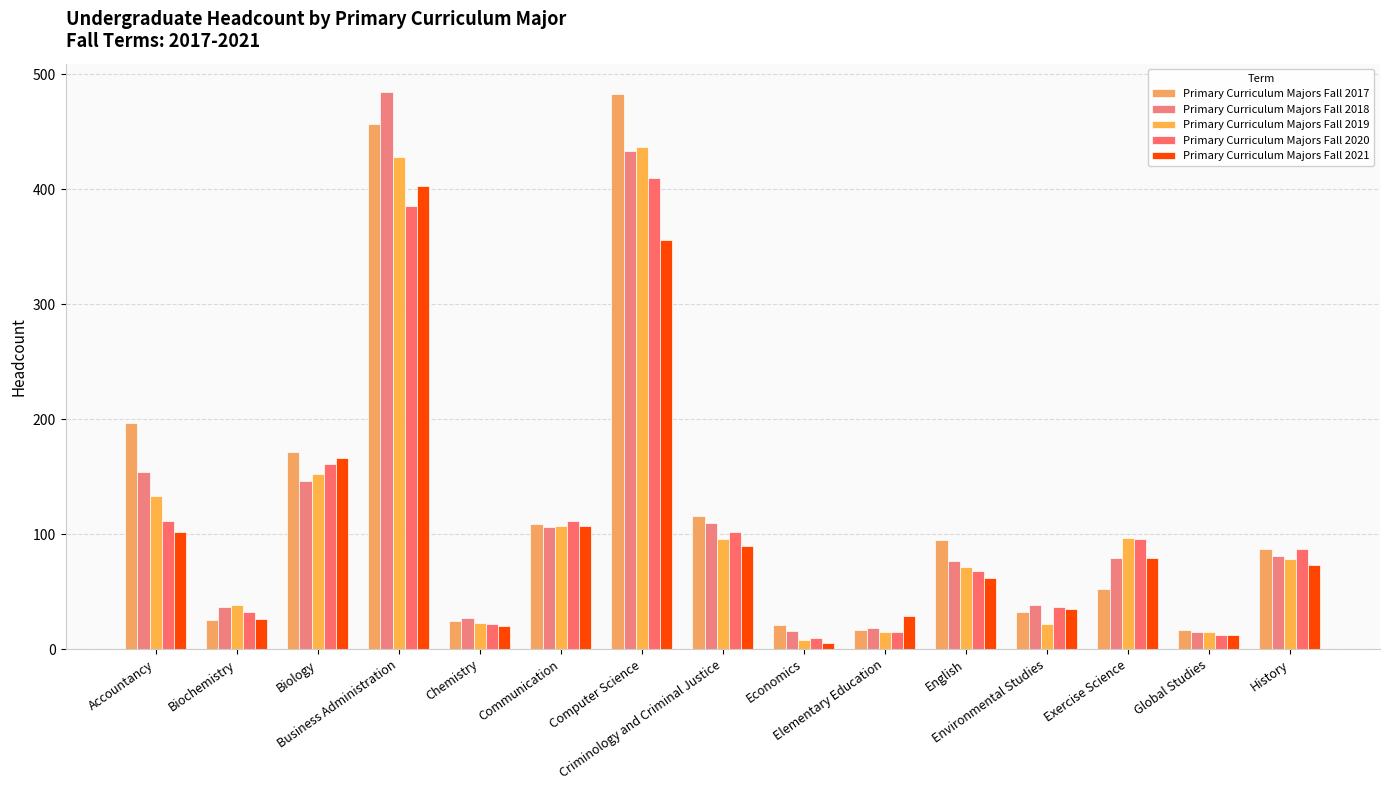

What is the spread (max minus min) of values at Communication?

5